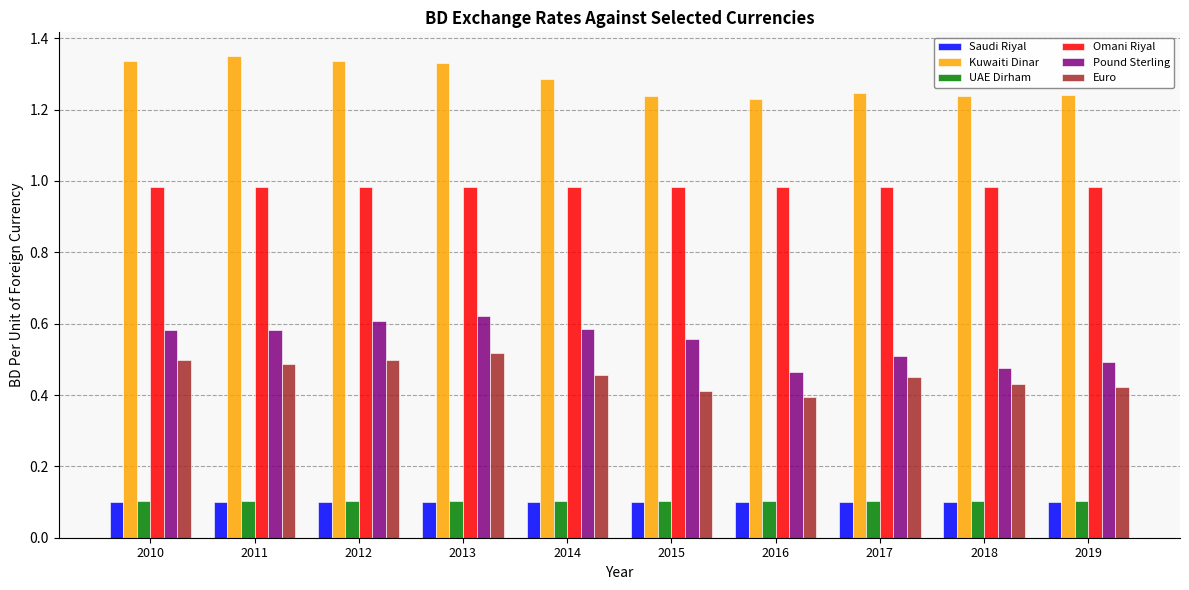

Which series has the largest range (max minus min)?

Pound Sterling